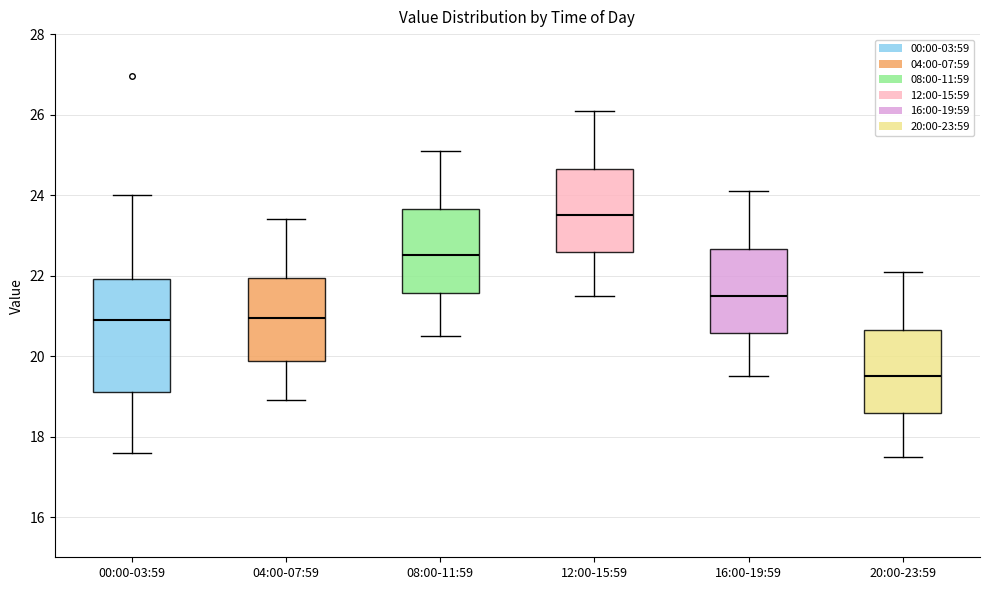

Reading left to right, transcribe this box plot: for each box, give where its median line is, the range the box spans, and where its two whiskers end, as read against the y-axis. The values are not printed on the chart, so give them approximately, as read against the axis.

00:00-03:59: median 20.8, box 19.2 to 22.0, whiskers 17.6 to 24.0
04:00-07:59: median 21.0, box 19.8 to 22.0, whiskers 19.0 to 23.4
08:00-11:59: median 22.6, box 21.6 to 23.6, whiskers 20.6 to 25.2
12:00-15:59: median 23.6, box 22.6 to 24.6, whiskers 21.6 to 26.2
16:00-19:59: median 21.6, box 20.6 to 22.6, whiskers 19.6 to 24.2
20:00-23:59: median 19.6, box 18.6 to 20.6, whiskers 17.6 to 22.2